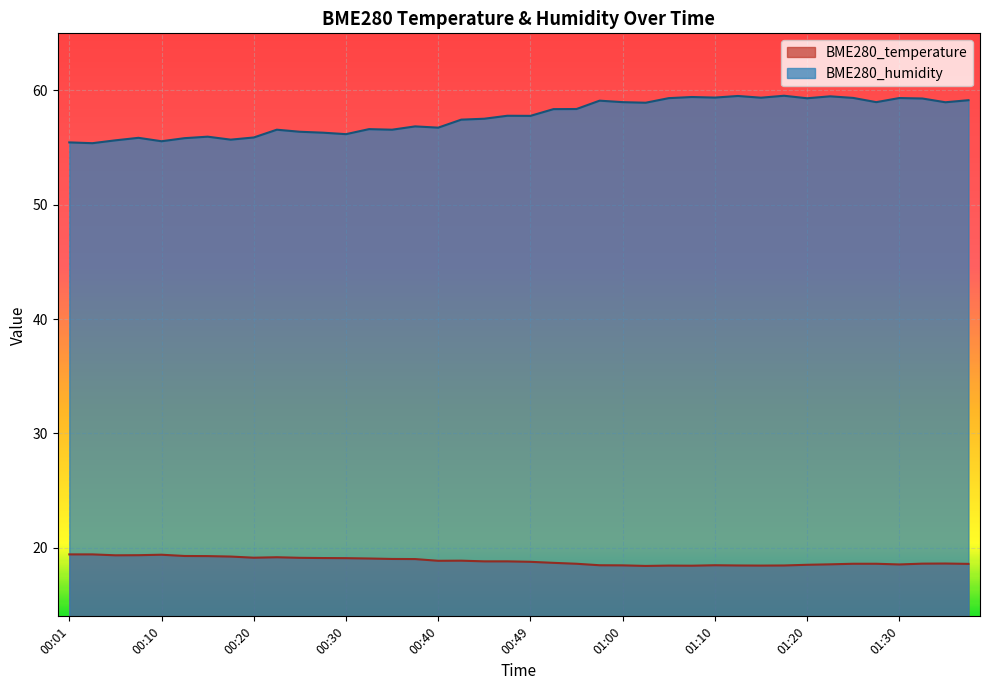

Which series has the largest total across all categories?

BME280_humidity